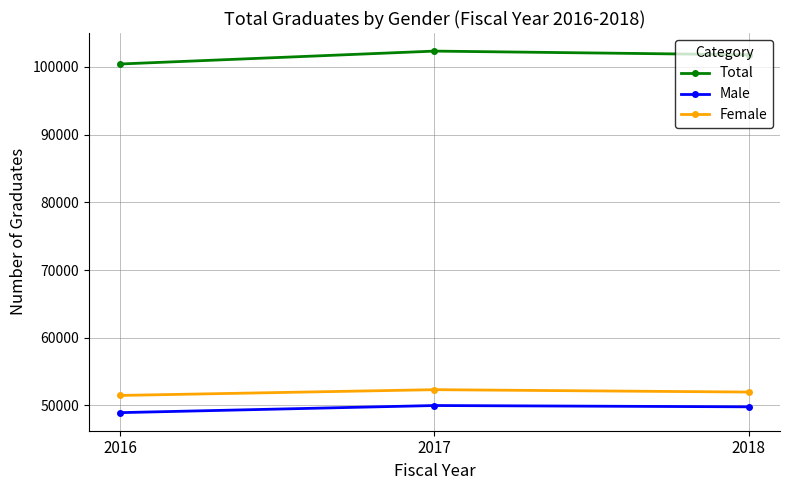

What is the maximum value shown in the chart?

102326